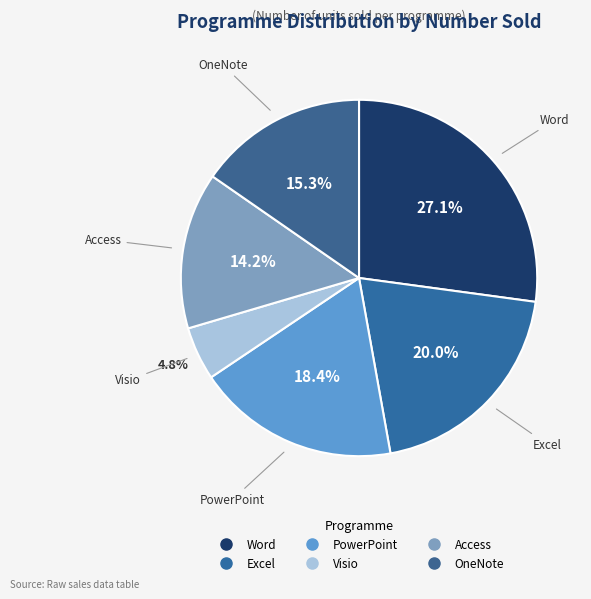

Which slice is the smallest?

Visio